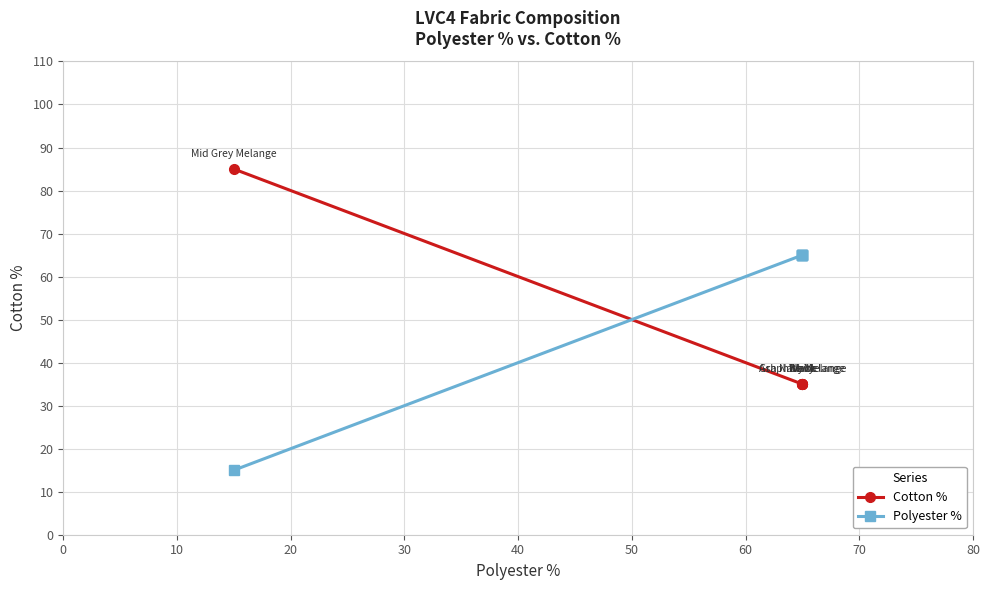

True or false: Cotton % and Polyester % cross at least once.

True